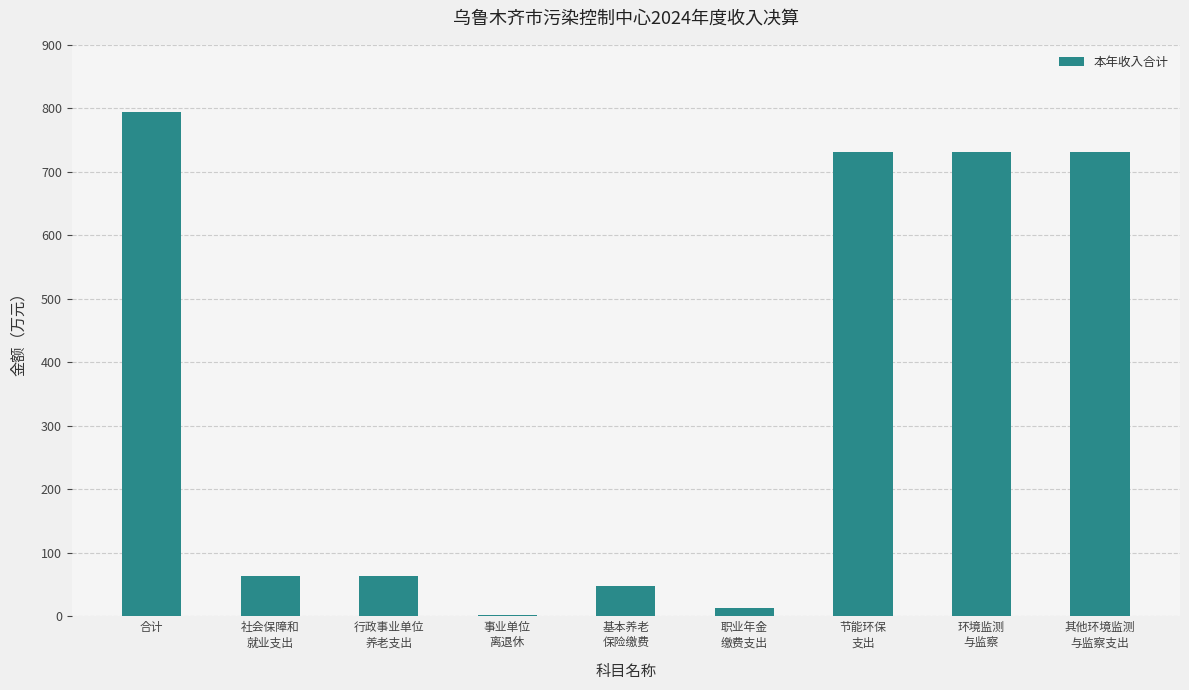

What is the sum of all values?

3176.5